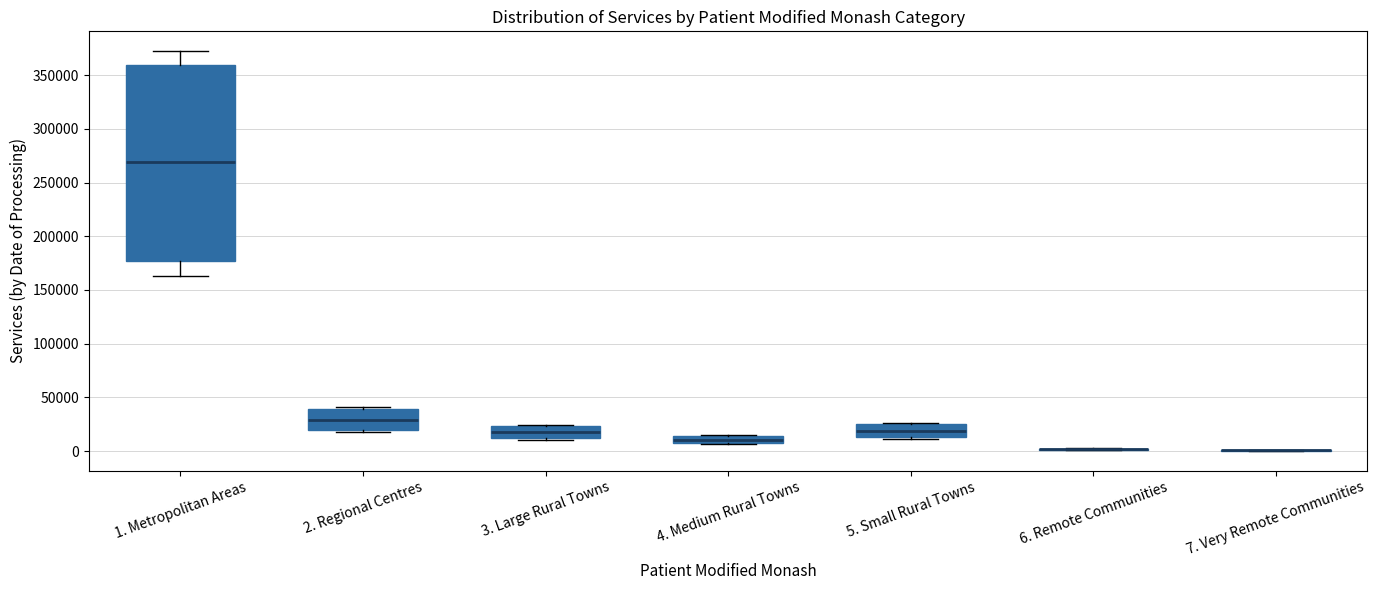

Comparing the boxes themselves (not the whiskers), which one is the tallest?

1. Metropolitan Areas